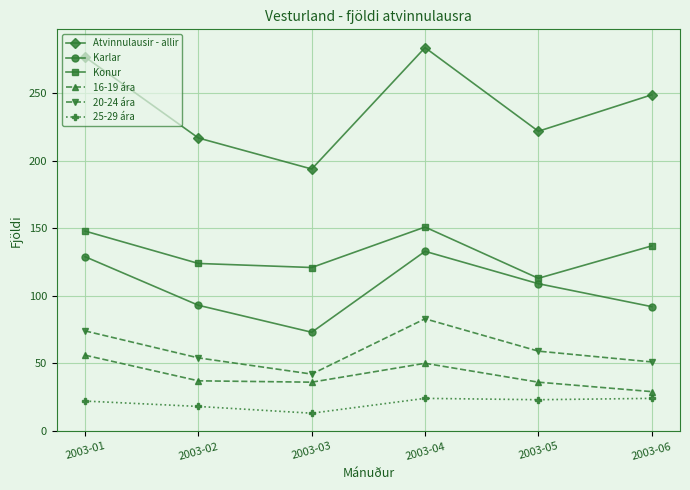

Which series changed the most between 2003-01 and 2003-02?

Atvinnulausir - allir